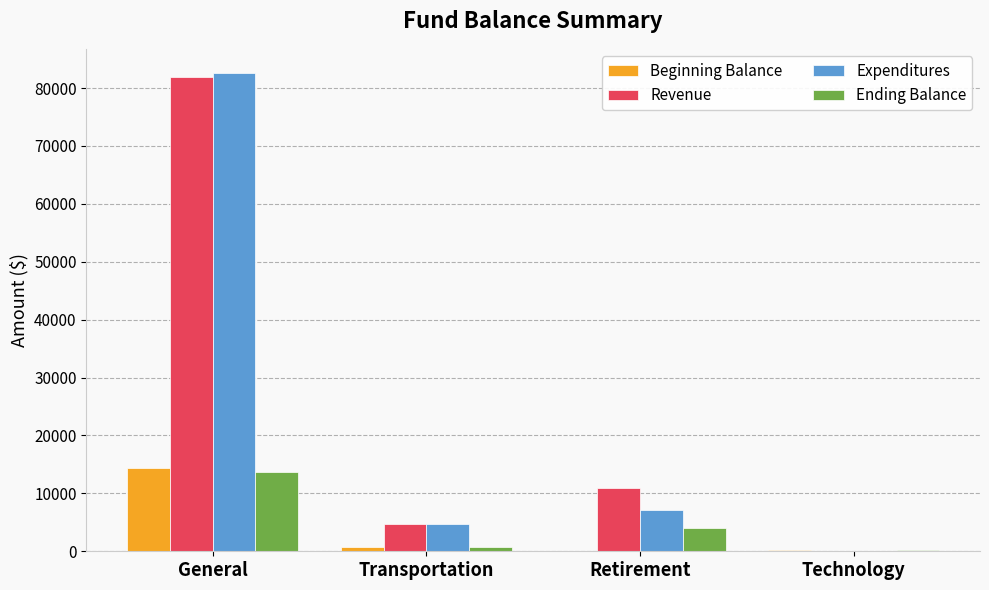

How many categories are shown in the chart?

4